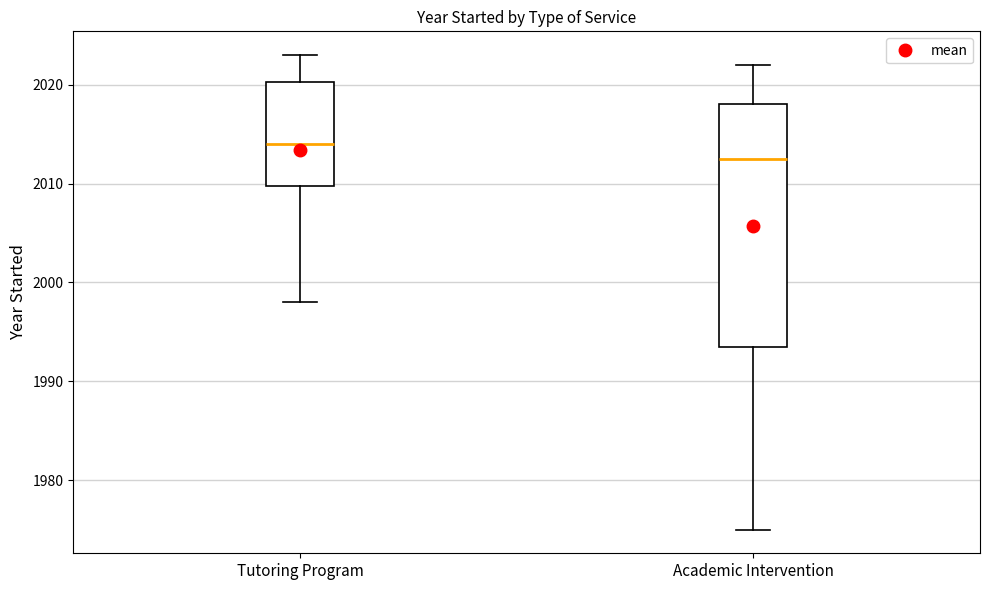

Reading left to right, transcribe this box plot: for each box, give where its median line is, the range the box spans, and where its two whiskers end, as read against the y-axis. The values are not printed on the chart, so give them approximately, as read against the axis.

Tutoring Program: median 2014, box 2010 to 2020, whiskers 1998 to 2023
Academic Intervention: median 2013, box 1994 to 2018, whiskers 1975 to 2022